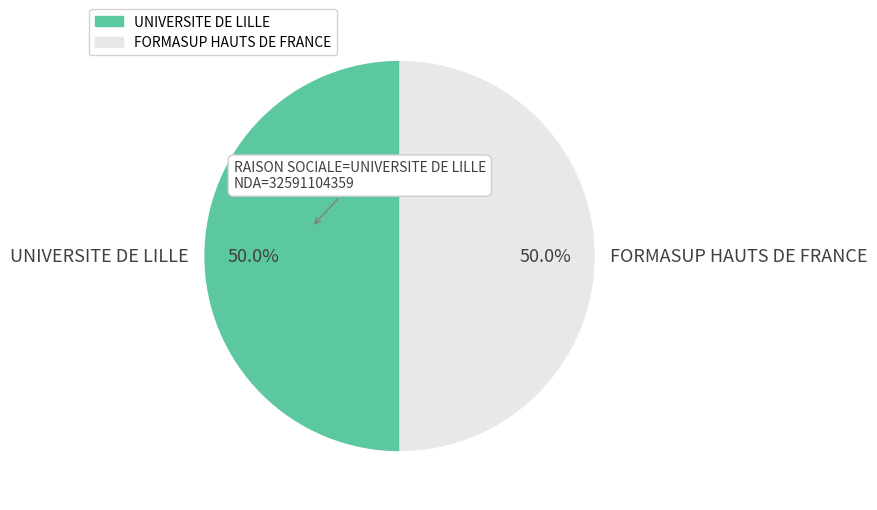

Approximately how many times larger is the value at FORMASUP HAUTS DE FRANCE compared to UNIVERSITE DE LILLE?

1.0